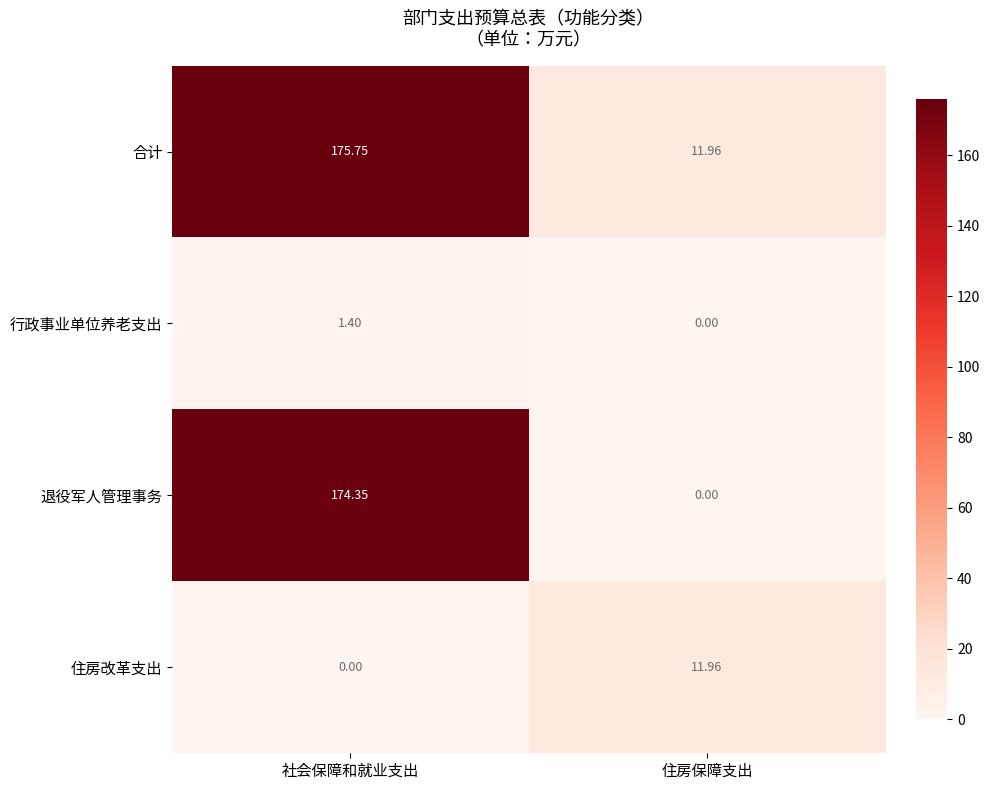

Which series has the widest spread of values?

退役军人管理事务